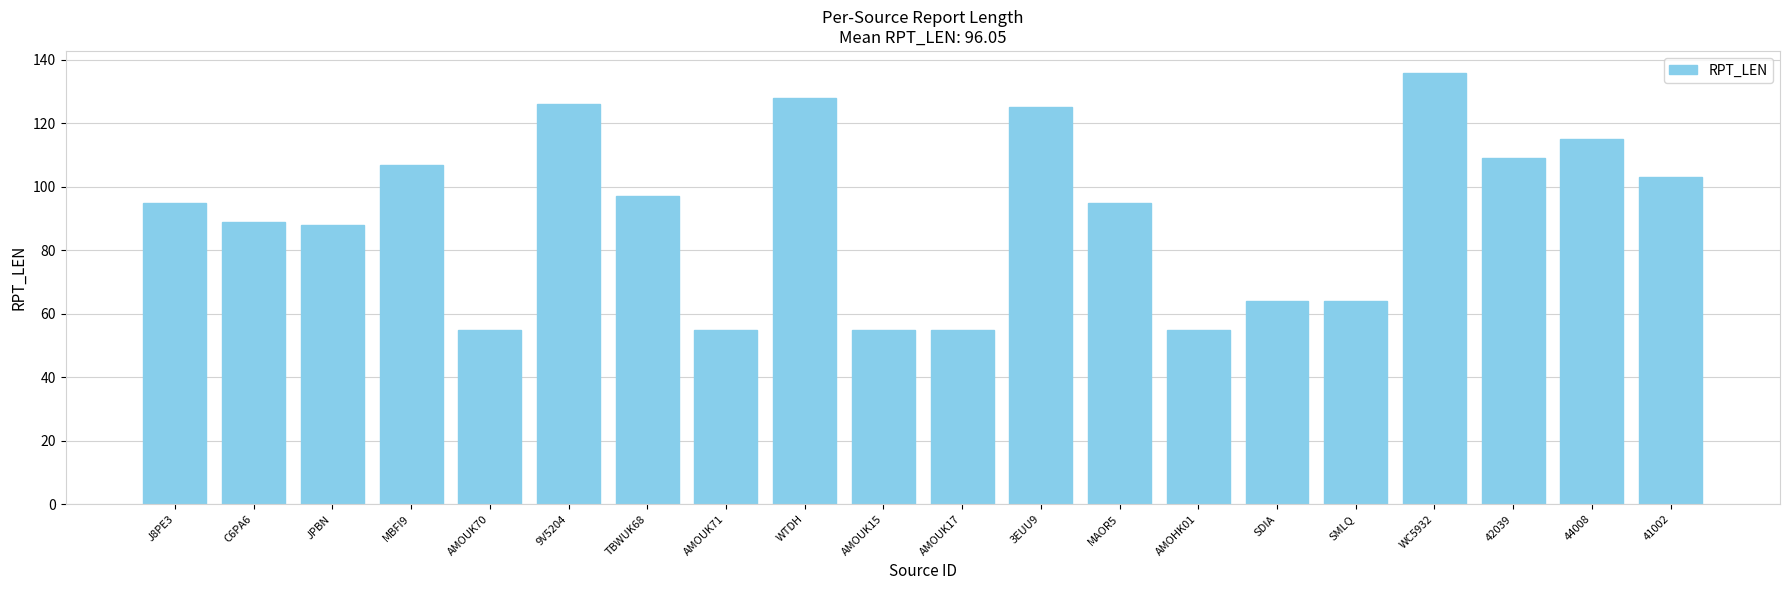

What is the minimum value shown in the chart?

55